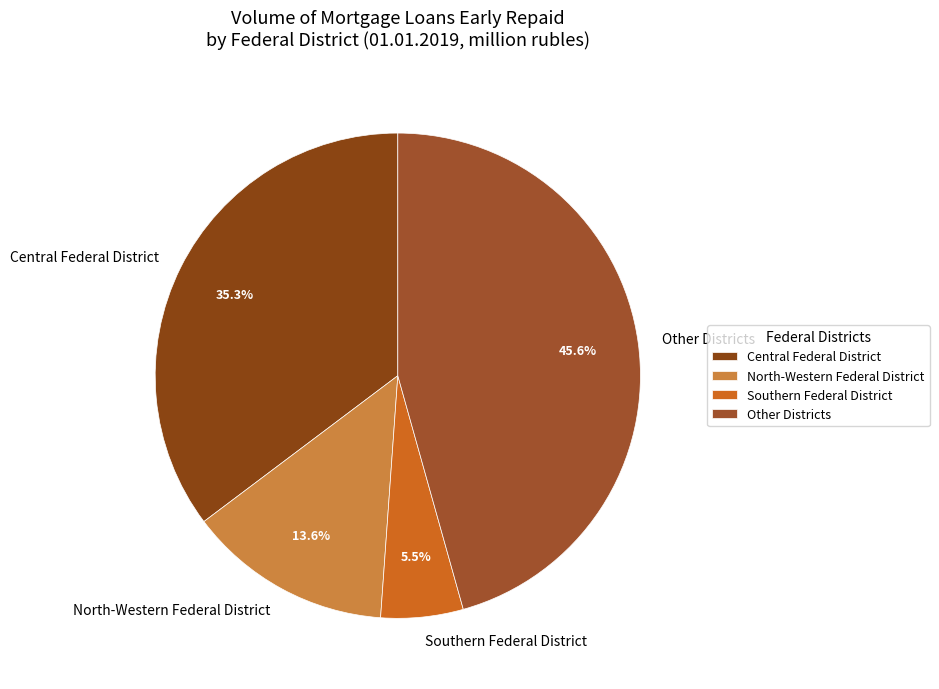

Which slice is the smallest?

Southern Federal District